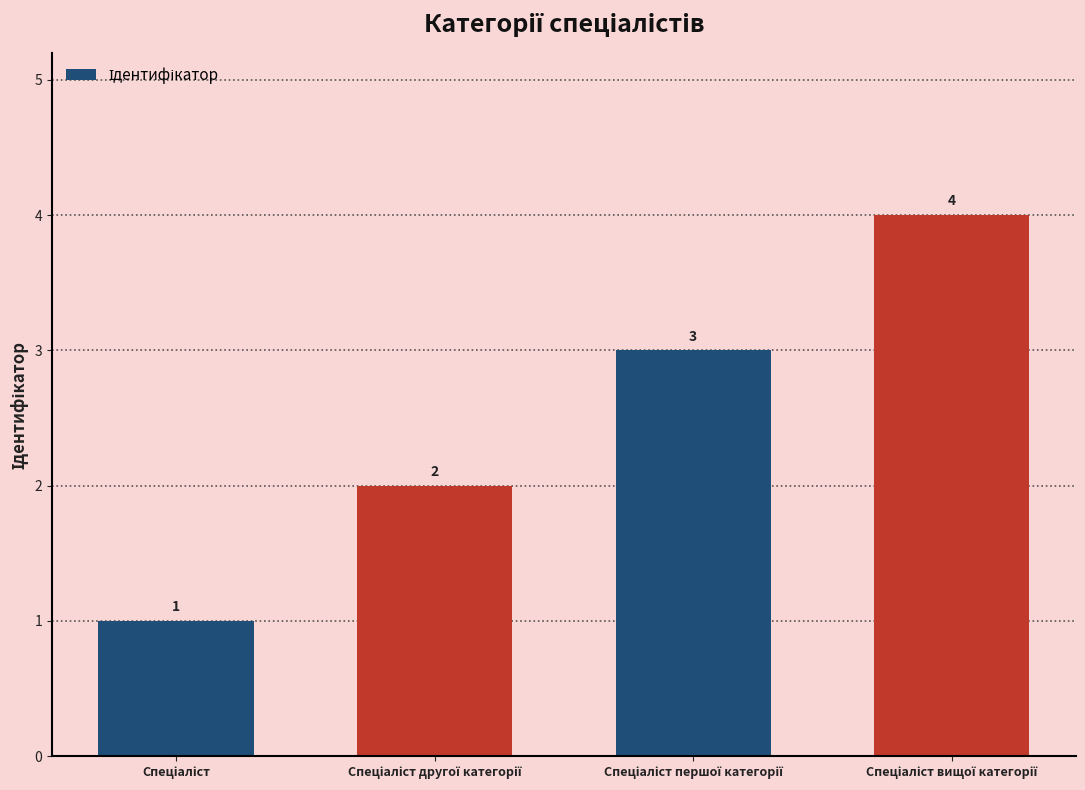

Reading left to right, what are all the values shown in this chart?

1	2	3	4